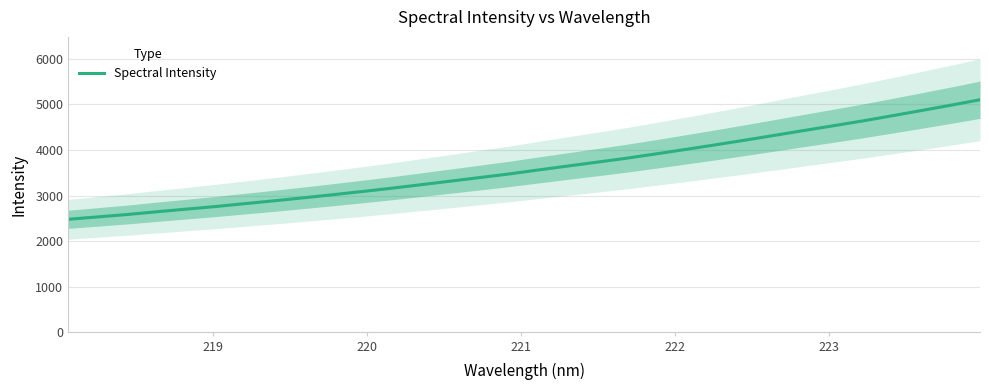

What is the minimum value shown in the chart?

2479.1